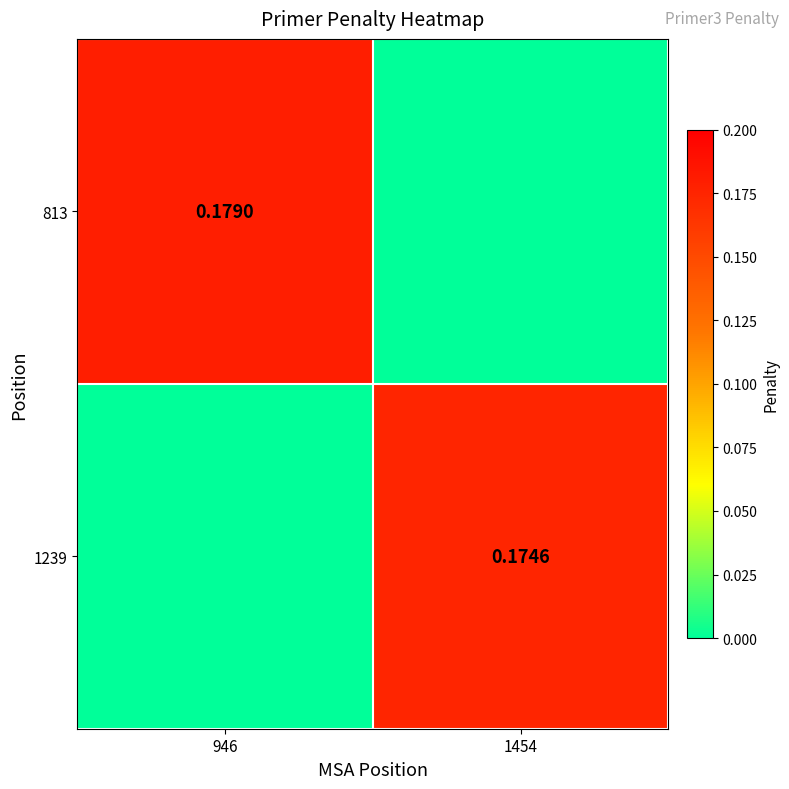

What is the sum of all 813 values?

0.2